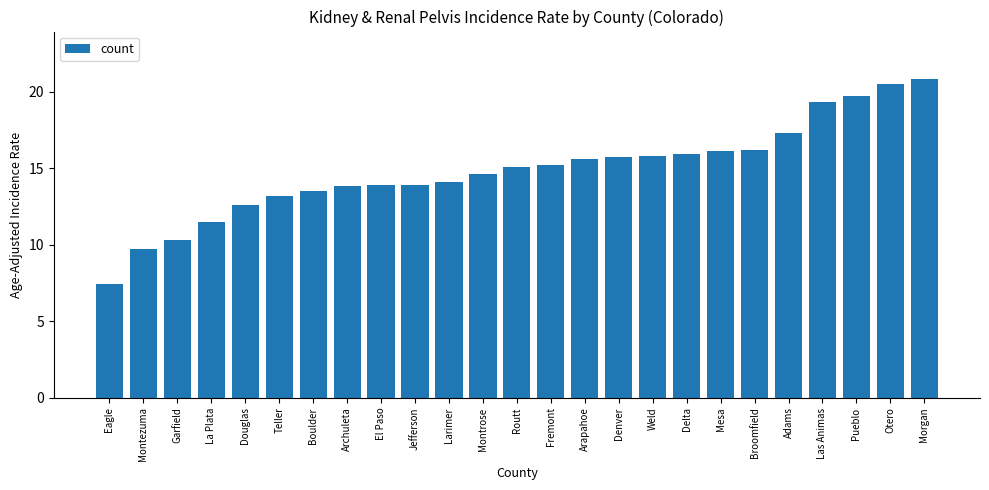

Is it true that the value at Jefferson is 13.9?

True